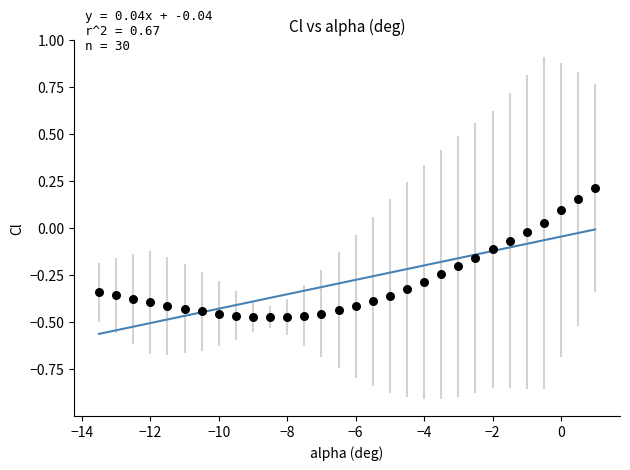

What is the range of X values (max minus min)?

14.5